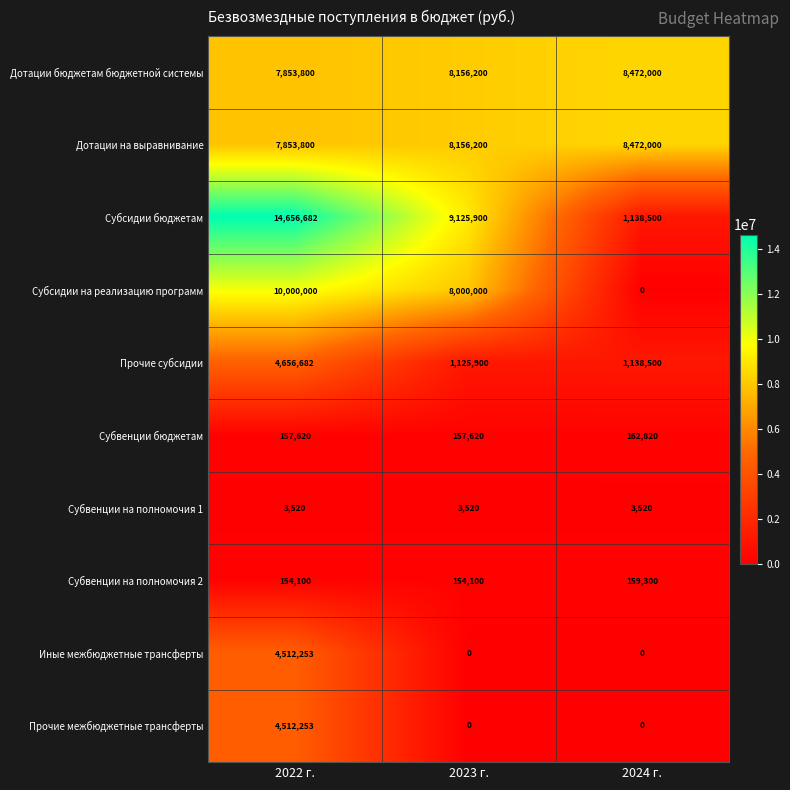

Which series has the widest spread of values?

Субсидии бюджетам